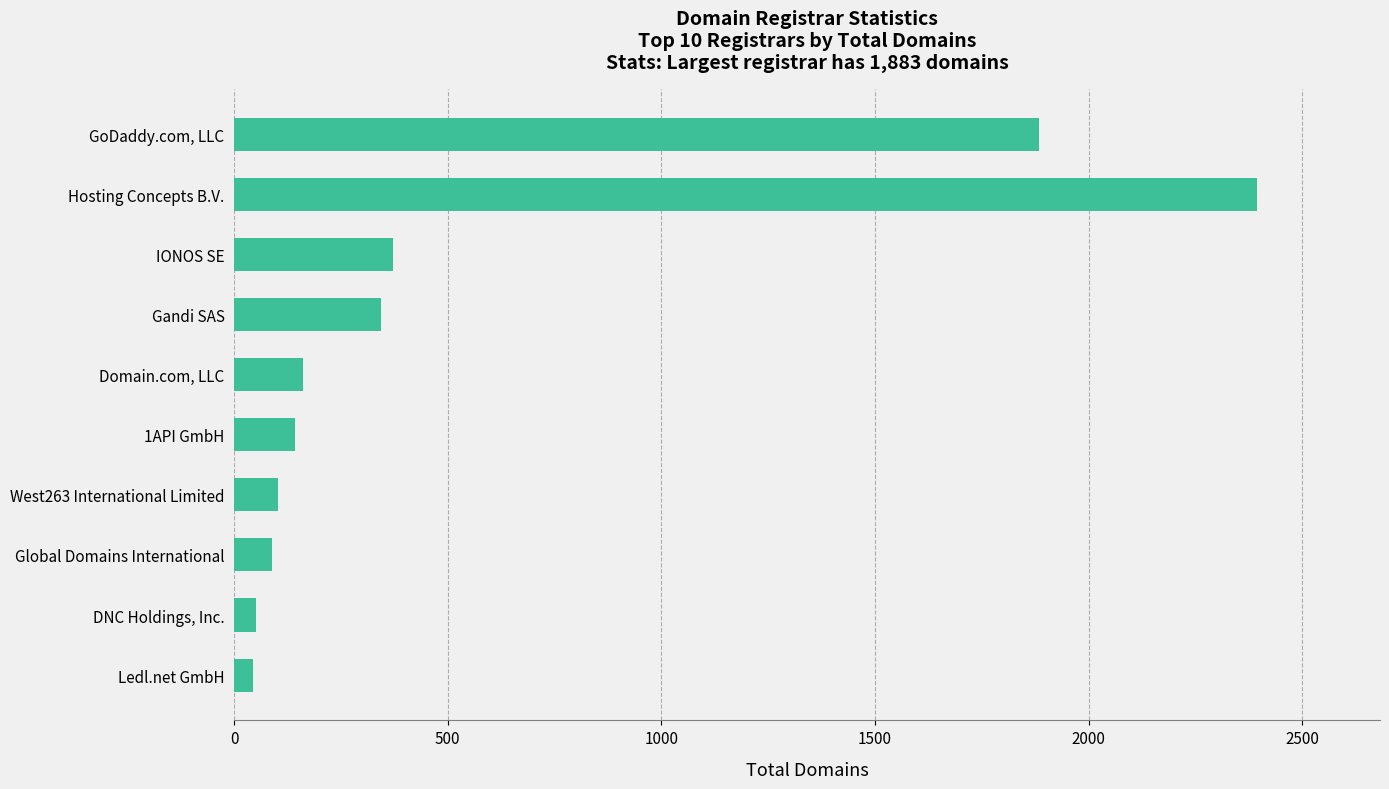

Does the chart contain any negative values?

No